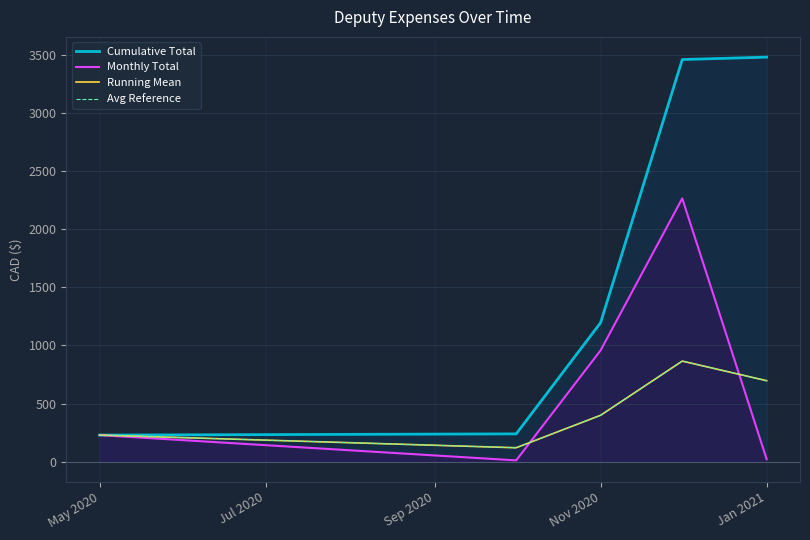

What is the value of the Monthly Total point at the 4th from the left?

2265.5